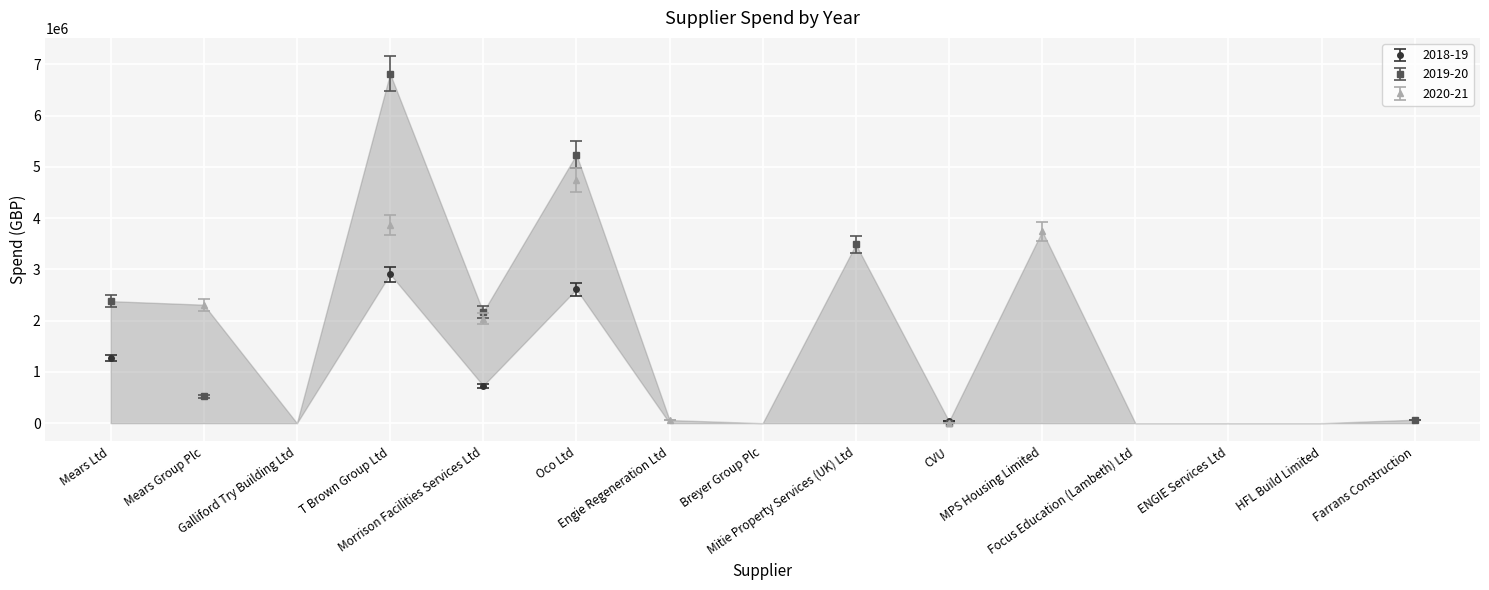

Reading left to right, extract all data points from this chart.

2018-19: 1272837.4	0.0	0.0	2906626.9	731508.8	2610152.3	0.0	0.0	0.0	36166.3	0.0	0.0	0.0	0.0	0.0
2019-20: 2379128.6	524752.1	0.0	6816340.5	2167684.7	5239032.1	0.0	0.0	3484875.1	1009.1	0.0	0.0	0.0	0.0	66180.8
2020-21: 0.0	2309914.1	0.0	3869776.5	2039666.1	4737222.3	59261.7	0.0	0.0	2618.0	3743185.0	0.0	0.0	0.0	0.0